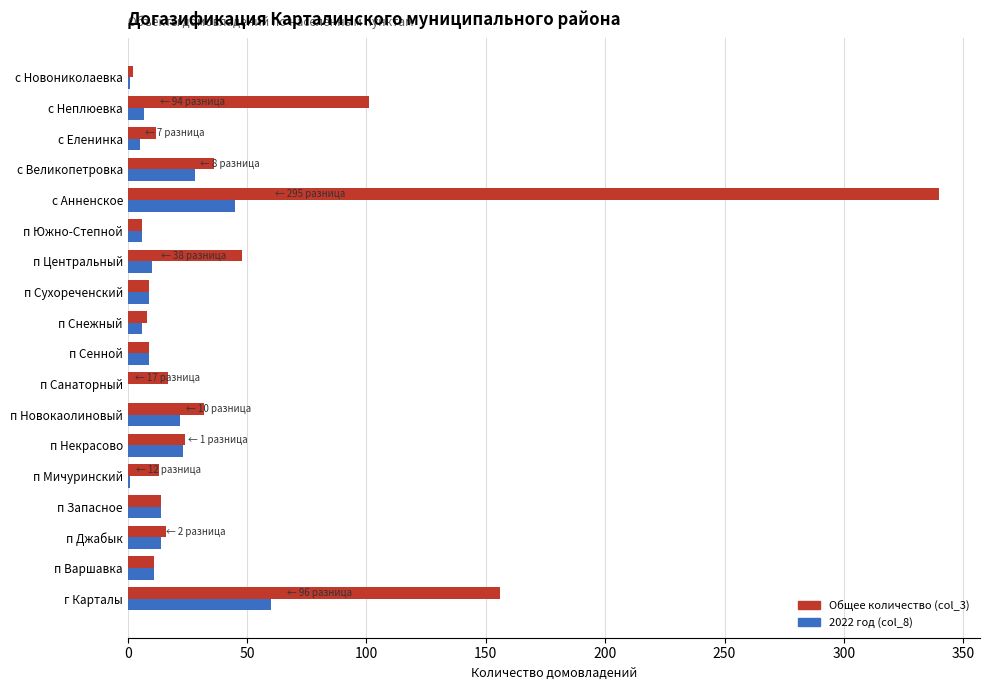

True or false: Общее количество (col_3) has a value of 48 at п Центральный.

True